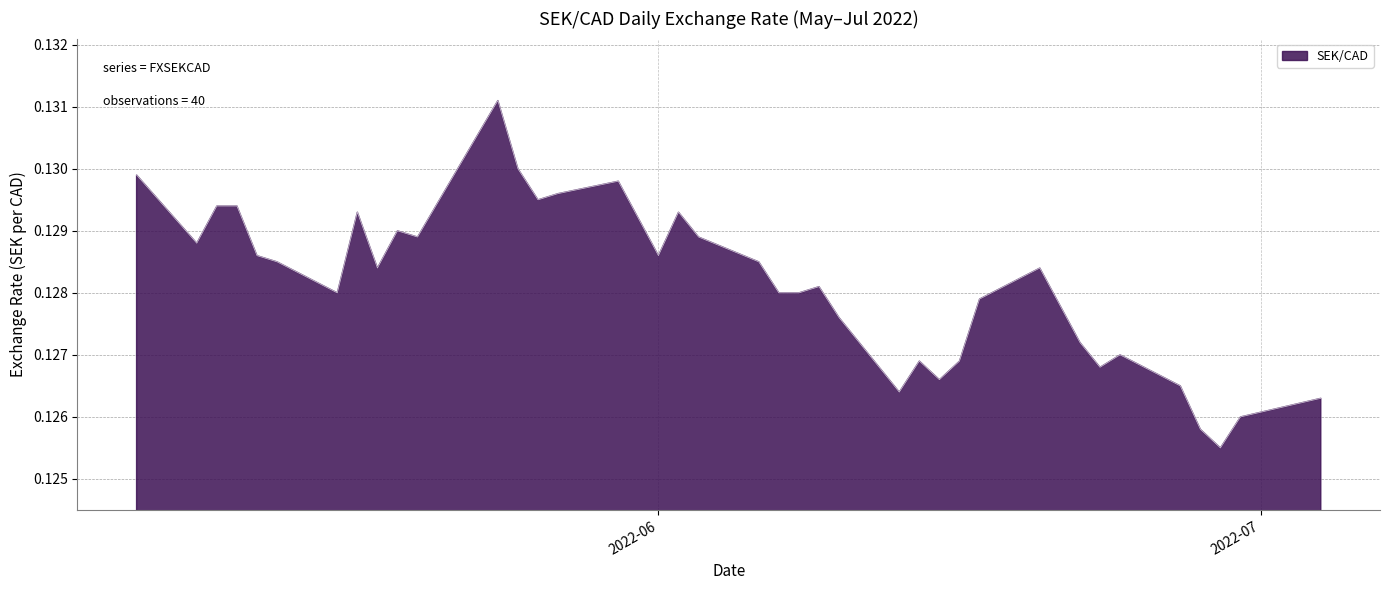

Rank the categories by value from lowest to highest.

2022-06-29, 2022-06-28, 2022-06-30, 2022-07-04, 2022-06-13, 2022-06-27, 2022-06-15, 2022-06-23, 2022-06-14, 2022-06-16, 2022-06-24, 2022-06-22, 2022-06-10, 2022-06-21, 2022-06-17, 2022-05-16, 2022-06-07, 2022-06-08, 2022-06-09, 2022-05-18, 2022-06-20, 2022-05-13, 2022-06-06, 2022-05-12, 2022-06-01, 2022-05-09, 2022-05-20, 2022-06-03, 2022-05-19, 2022-05-31, 2022-05-17, 2022-06-02, 2022-05-10, 2022-05-11, 2022-05-26, 2022-05-27, 2022-05-30, 2022-05-06, 2022-05-25, 2022-05-24